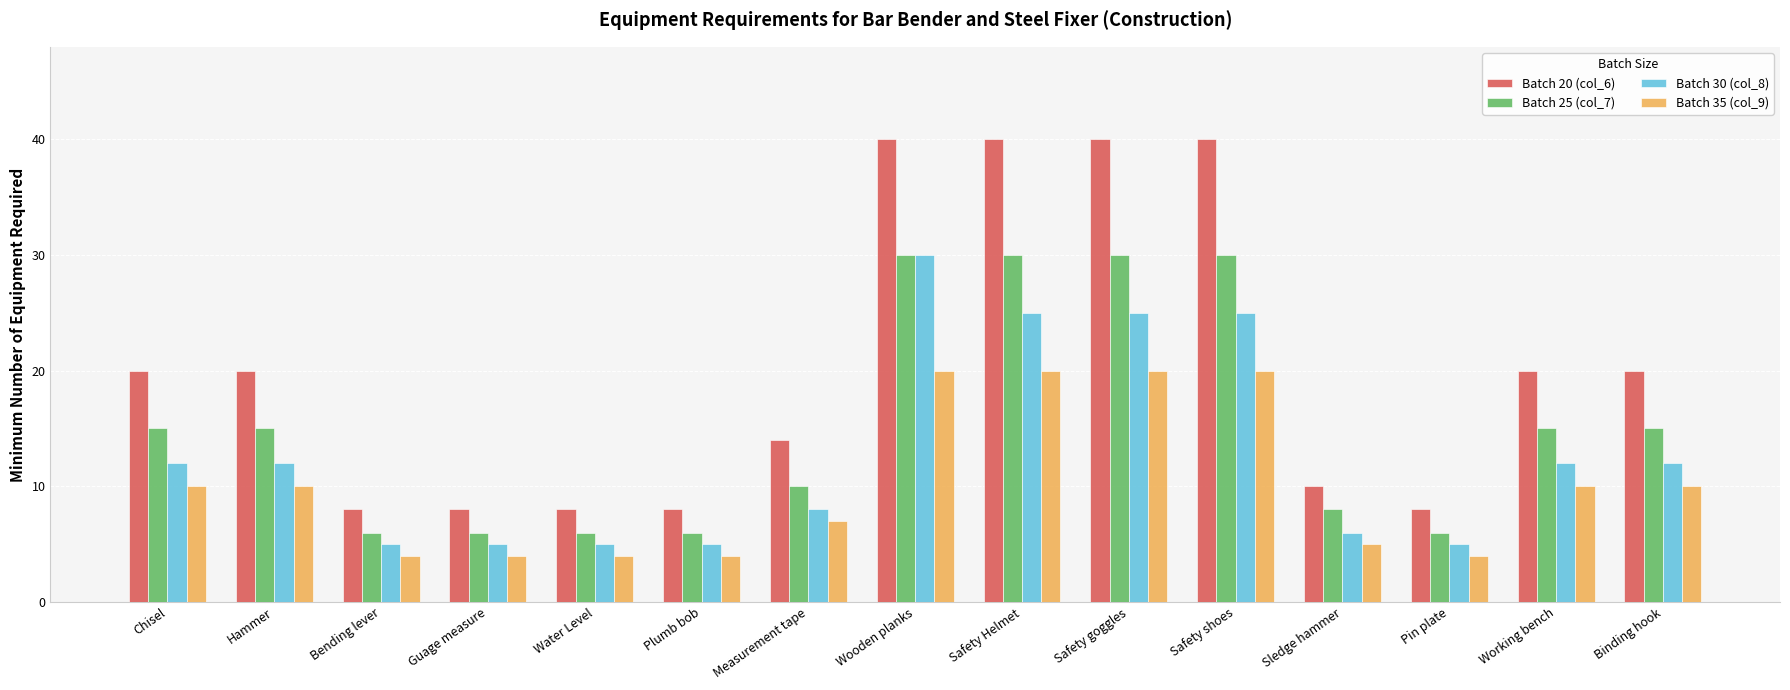

The Batch 25 (col_7) series shows 15 at Working bench. True or false?

True